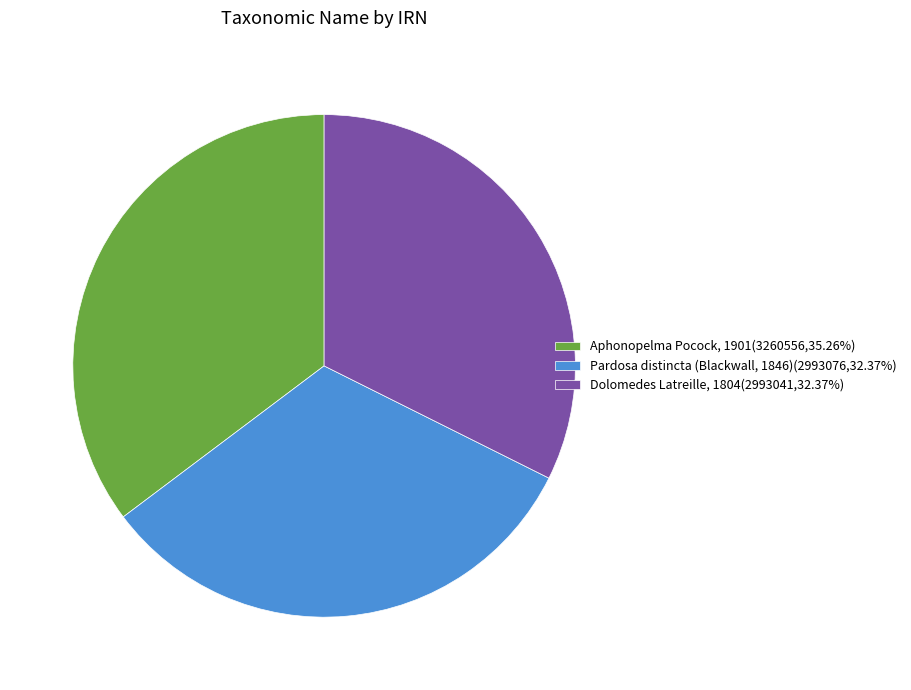

Do Aphonopelma Pocock, 1901(3260556,35.26%) and Dolomedes Latreille, 1804(2993041,32.37%) together represent more than half of the pie?

Yes